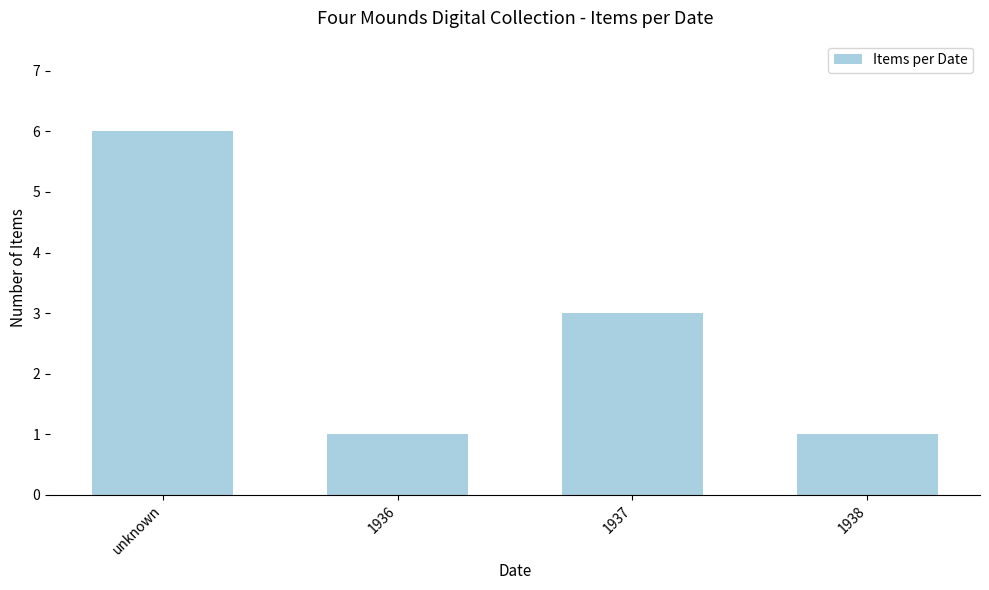

Reading right to left, what are all the values shown in this chart?

1	3	1	6